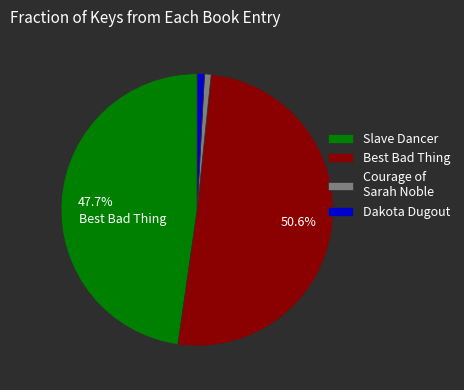

Does any single category account for the majority?

Yes